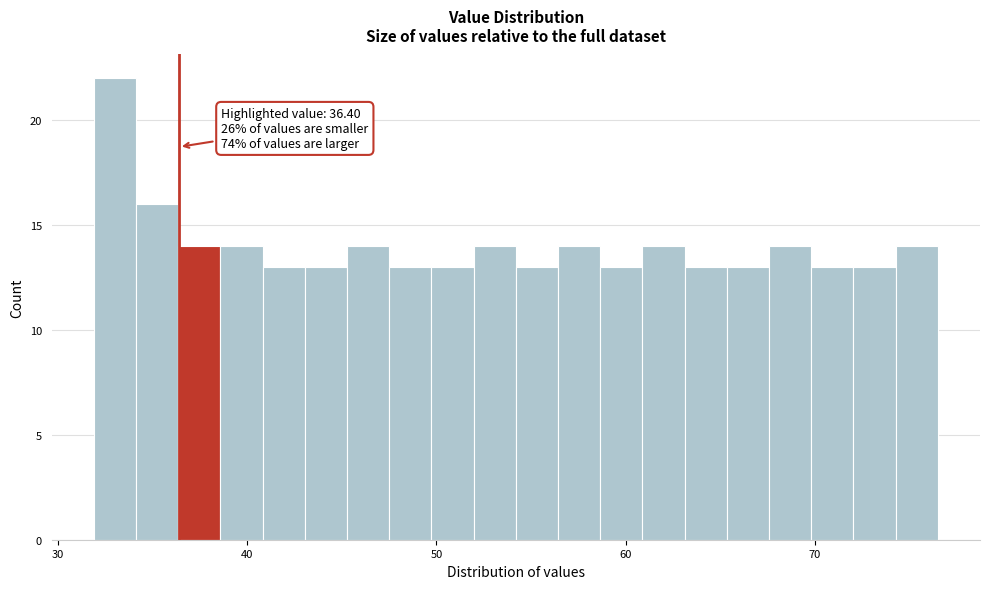

Around what value on the x-axis is the tallest bar? Give the approximate position of its centre, as read against the axis.

33